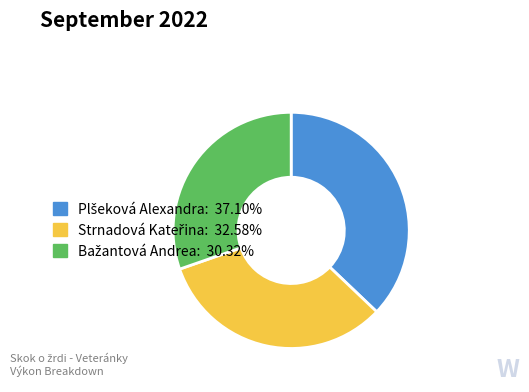

Does any single category account for the majority?

No